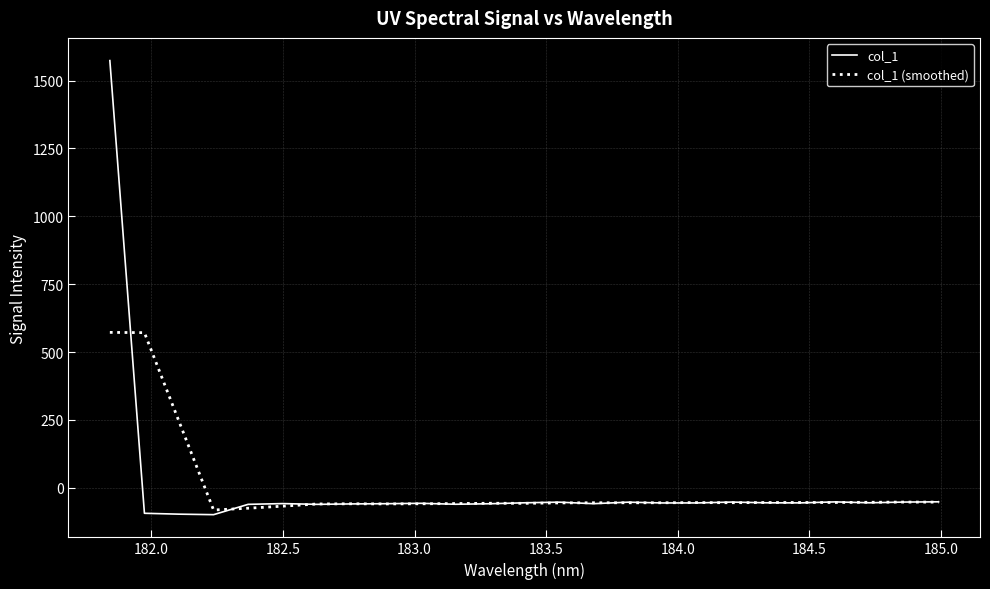

Which series has the widest spread of values?

col_1